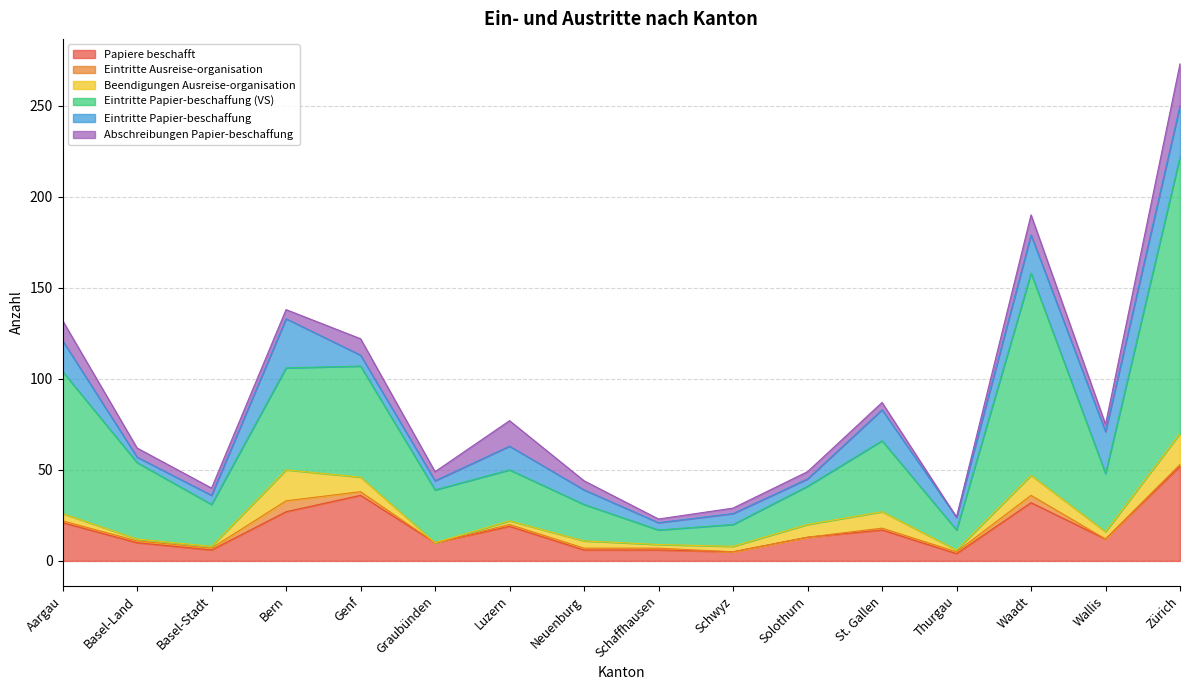

True or false: Papiere beschafft and Abschreibungen Papier-beschaffung cross at least once.

False